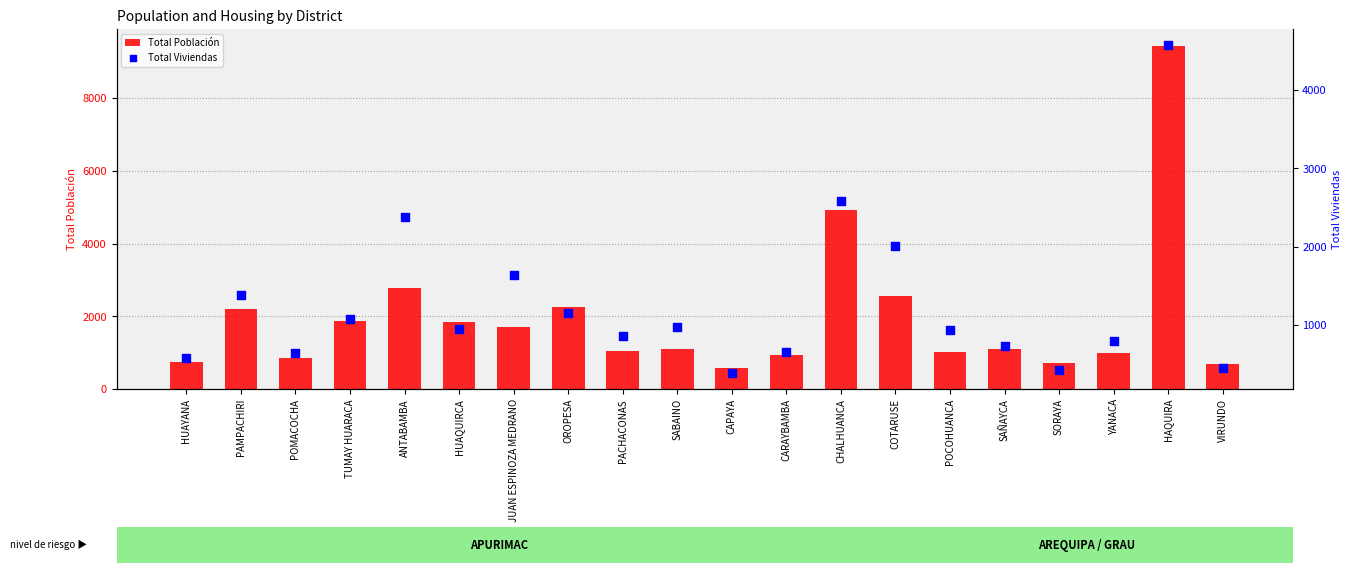

Is the value of Total Población at POMACOCHA greater than the value of Total Viviendas at ANTABAMBA?

No